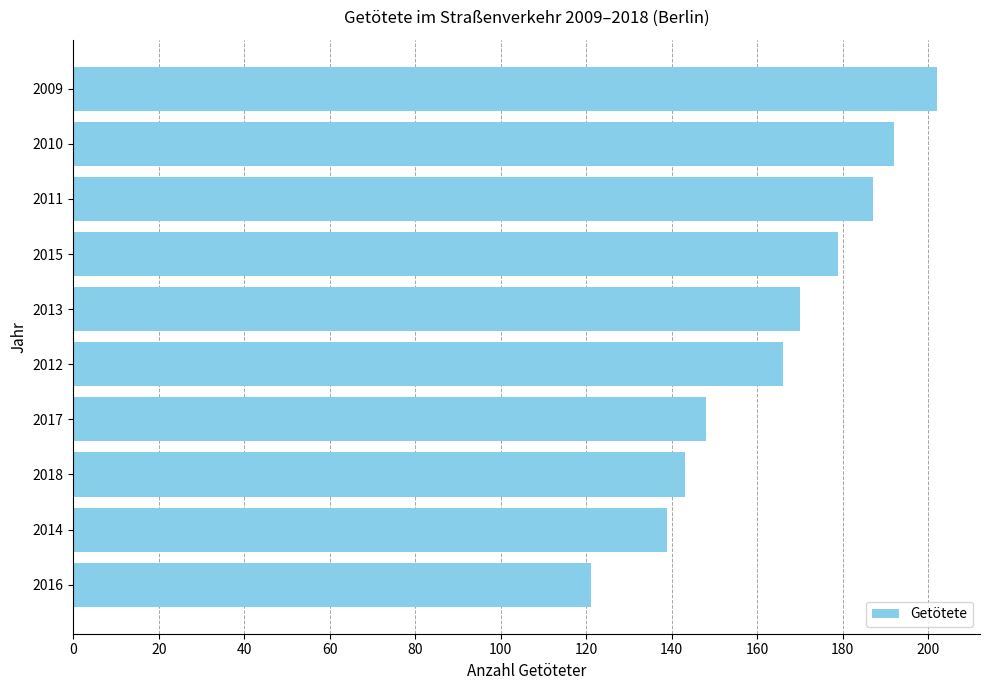

Reading bottom to top, what are all the values shown in this chart?

2016=121	2014=139	2018=143	2017=148	2012=166	2013=170	2015=179	2011=187	2010=192	2009=202